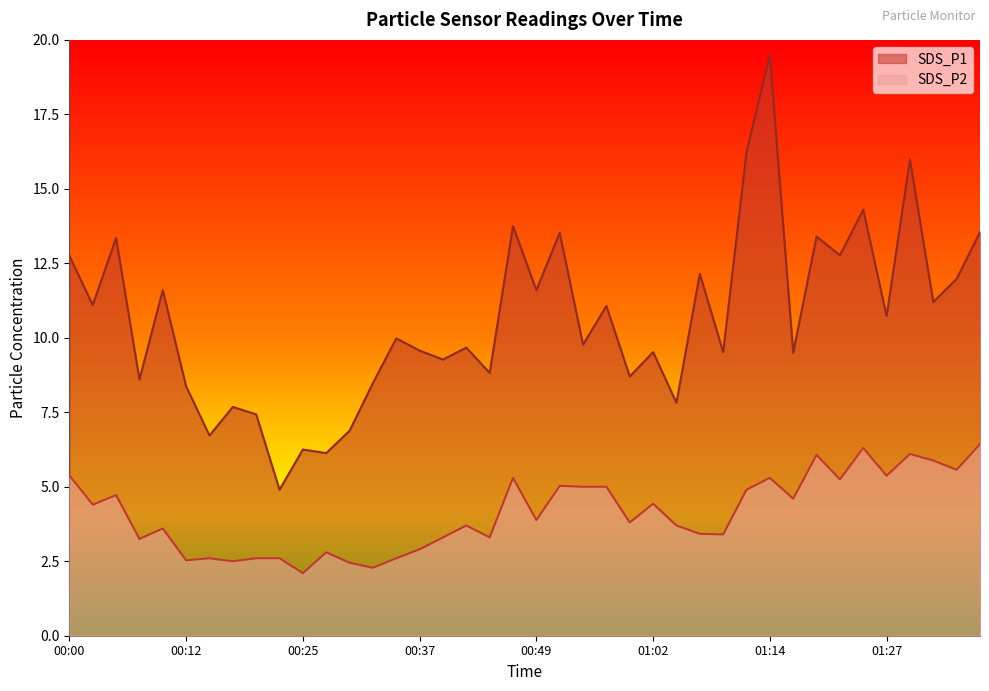

What is the sum of all SDS_P2 values?

164.3